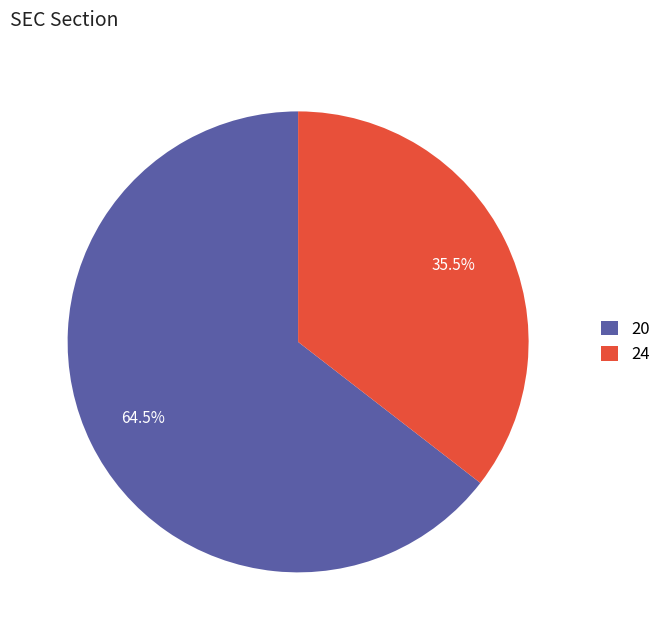

Which slice represents more than half of the pie?

20